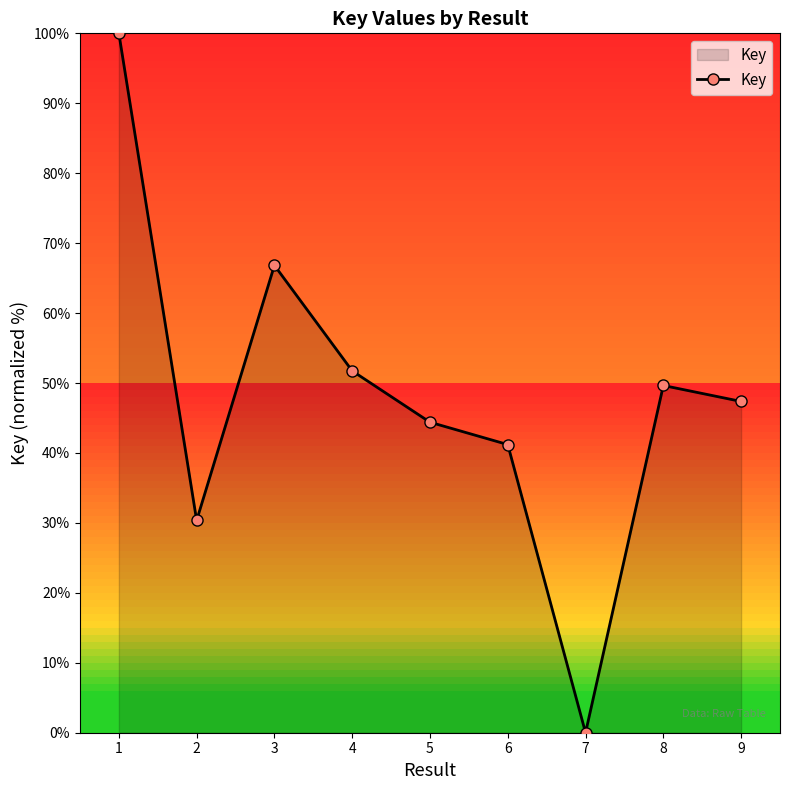

True or false: there are more than 0 points higher than both neighbors.

True